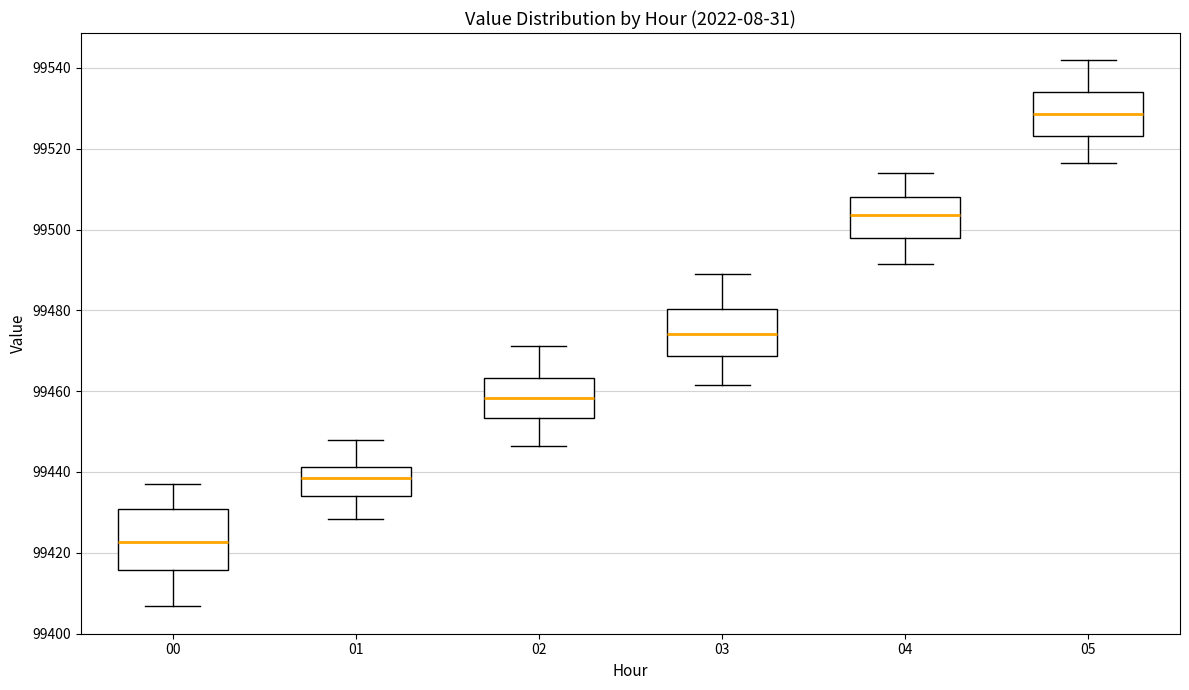

Comparing the boxes themselves (not the whiskers), which one is the tallest?

00